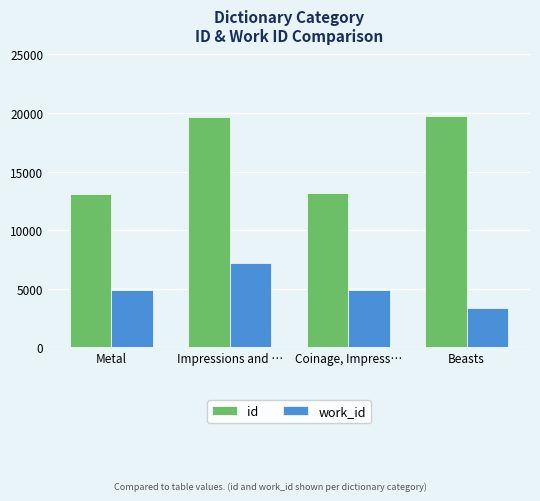

Between Coinage, Impress… and Beasts, which series saw the biggest shift?

id